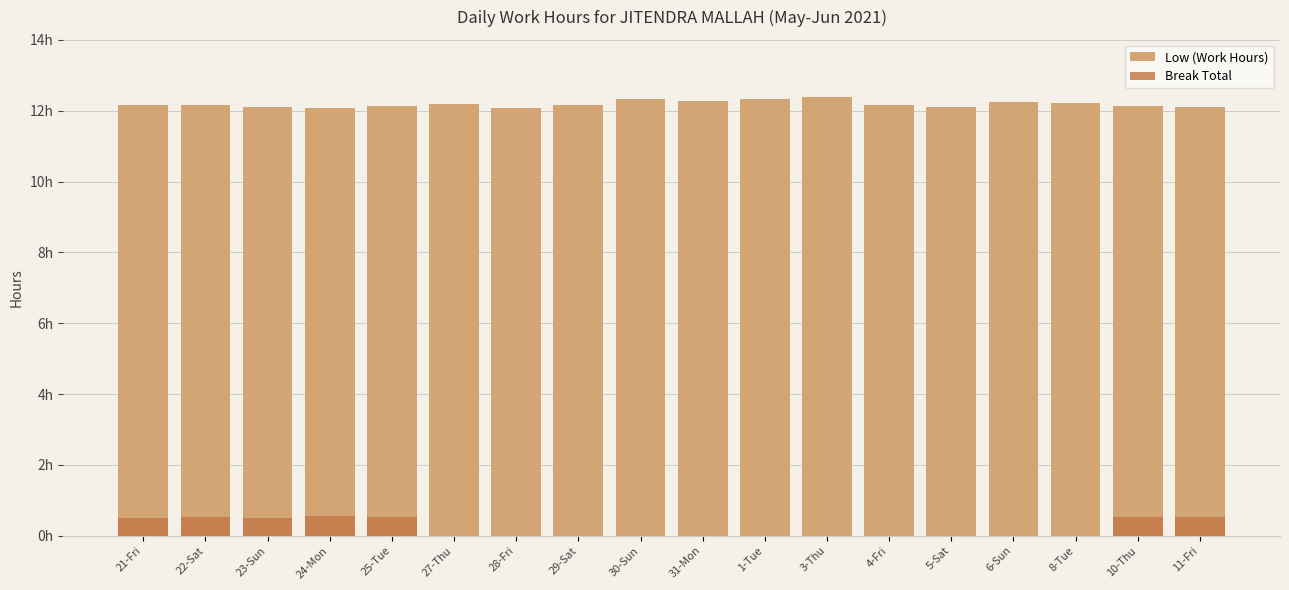

Reading left to right, list all the values displayed in this chart.

Low (Work Hours): 21-Fri=12.2	22-Sat=12.2	23-Sun=12.1	24-Mon=12.1	25-Tue=12.1	27-Thu=12.2	28-Fri=12.1	29-Sat=12.2	30-Sun=12.3	31-Mon=12.3	1-Tue=12.3	3-Thu=12.4	4-Fri=12.2	5-Sat=12.1	6-Sun=12.2	8-Tue=12.2	10-Thu=12.1	11-Fri=12.1
Break Total: 21-Fri=0.5	22-Sat=0.5	23-Sun=0.5	24-Mon=0.6	25-Tue=0.5	27-Thu=0.0	28-Fri=0.0	29-Sat=0.0	30-Sun=0.0	31-Mon=0.0	1-Tue=0.0	3-Thu=0.0	4-Fri=0.0	5-Sat=0.0	6-Sun=0.0	8-Tue=0.0	10-Thu=0.5	11-Fri=0.5